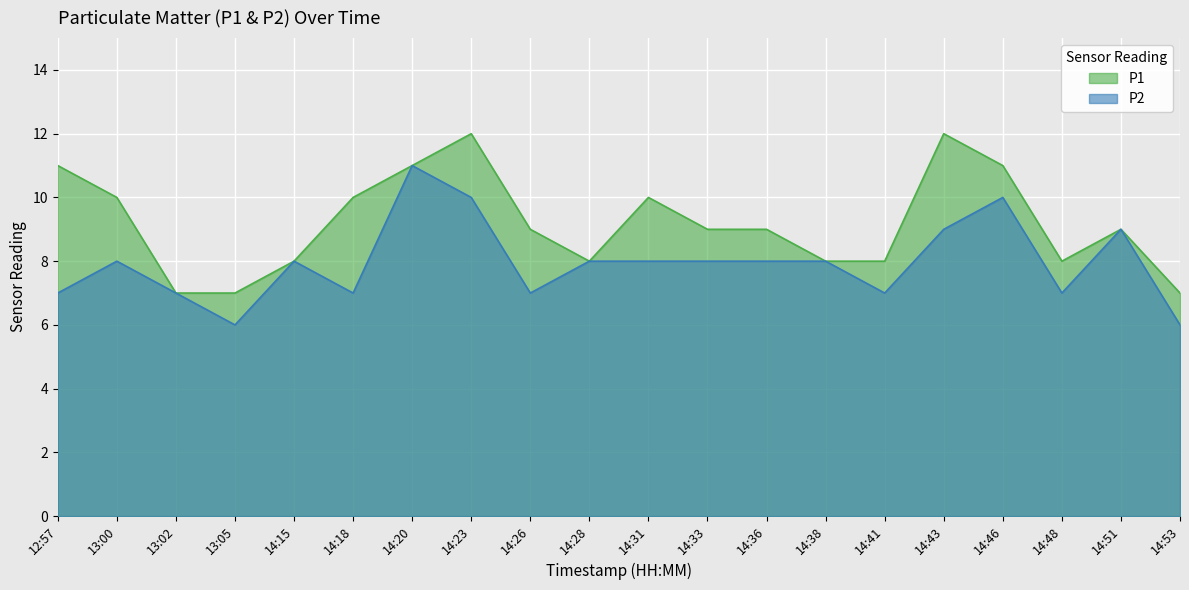

Rank the categories by P2 value from highest to lowest.

14:20, 14:23, 14:46, 14:43, 14:51, 13:00, 14:15, 14:28, 14:31, 14:33, 14:36, 14:38, 12:57, 13:02, 14:18, 14:26, 14:41, 14:48, 13:05, 14:53